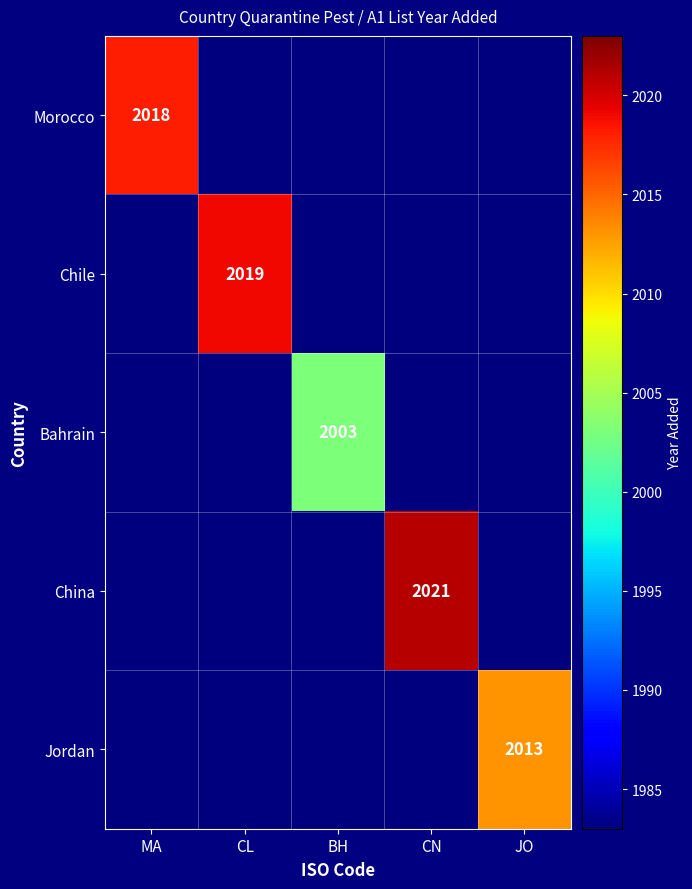

The value of Jordan at JO is 2013. True or false?

True